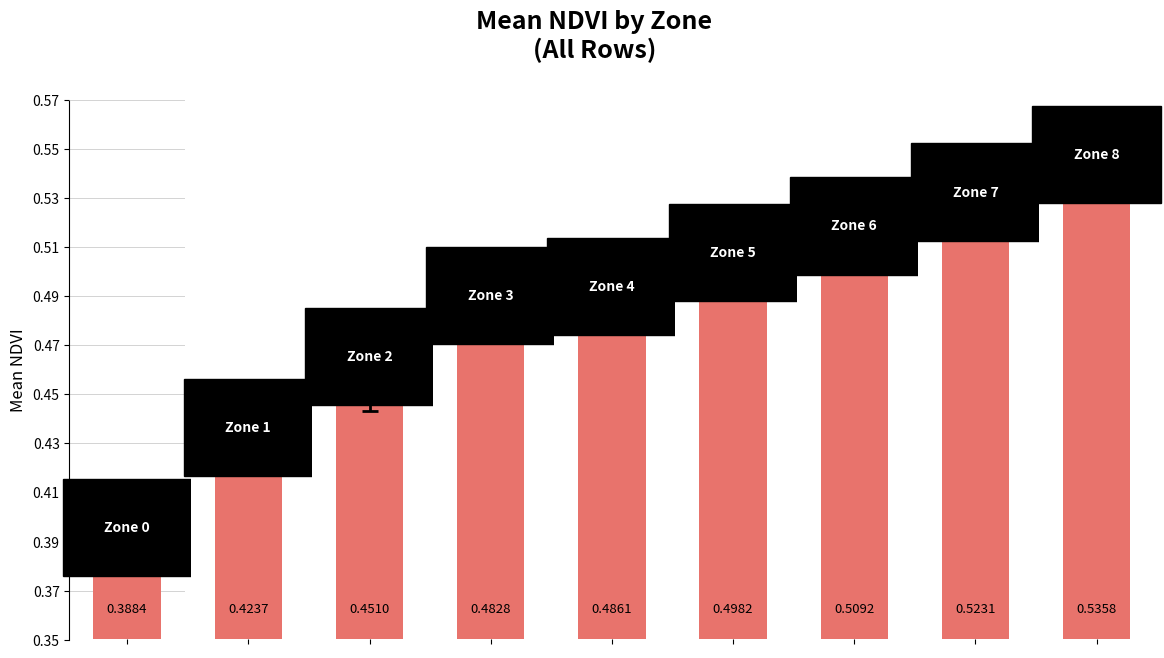

At how many categories does at least one series exceed 0?

9